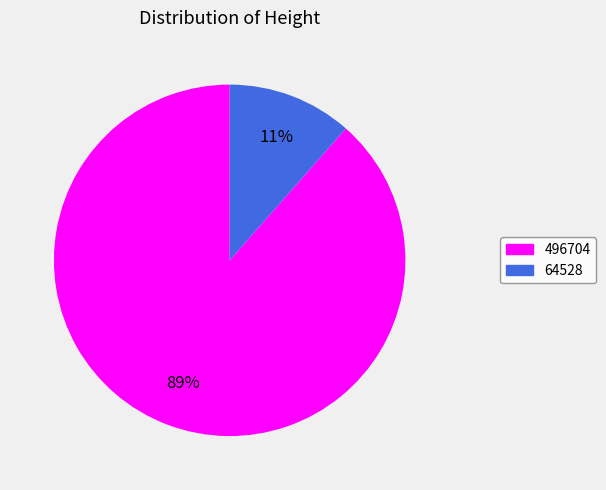

Between 64528 and 496704, which is larger?

496704